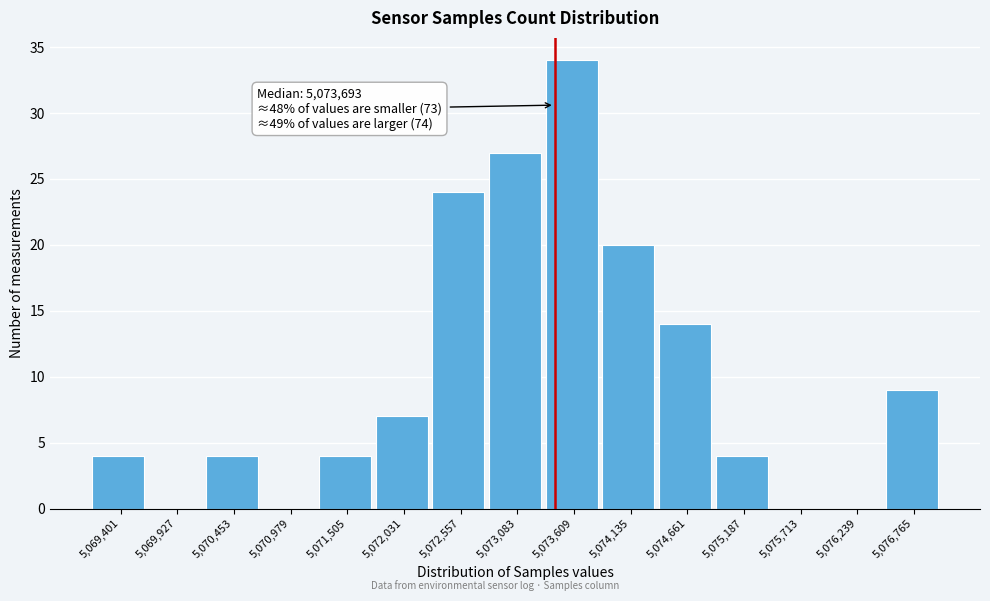

Reading left to right, what are all the values shown in this chart?

5,069,401=4	5,069,927=0	5,070,453=4	5,070,979=0	5,071,505=4	5,072,031=7	5,072,557=24	5,073,083=27	5,073,609=34	5,074,135=20	5,074,661=14	5,075,187=4	5,075,713=0	5,076,239=0	5,076,765=9